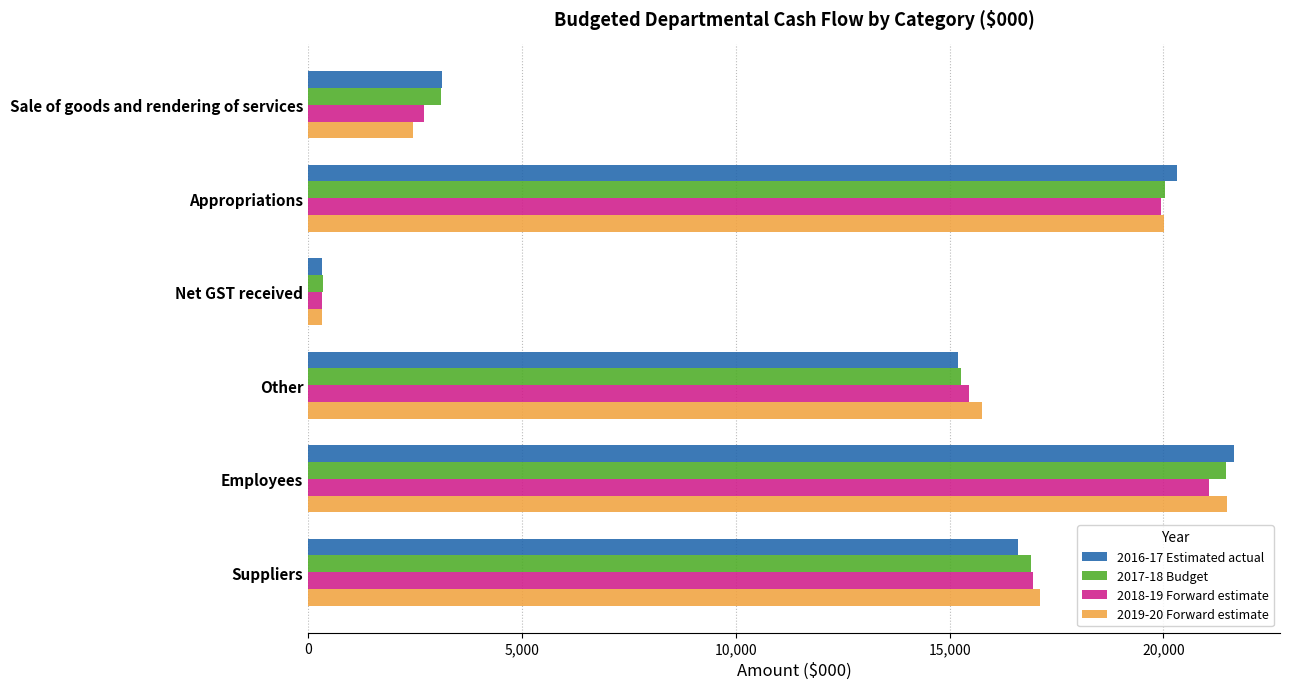

What is the average value of the 2018-19 Forward estimate series?

12741